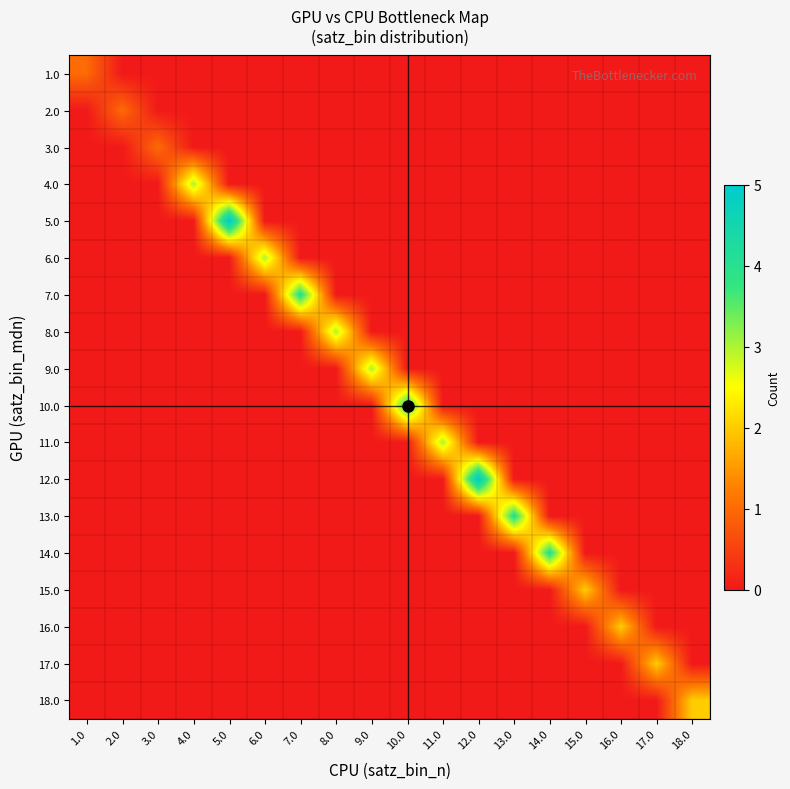

What is the spread (max minus min) of values at 5.0?

5